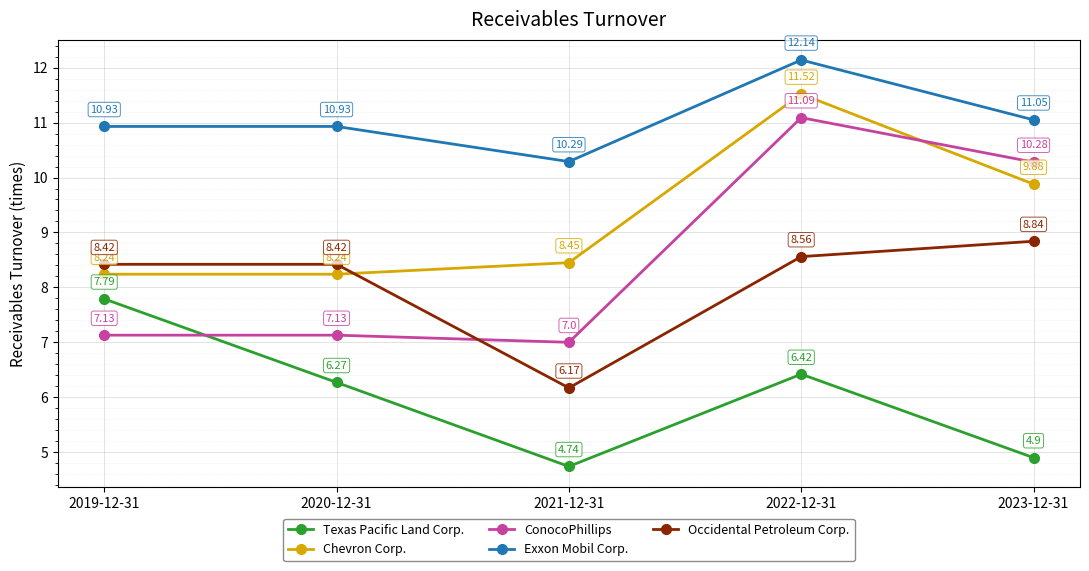

How many interior local valleys does the Exxon Mobil Corp. series have?

1